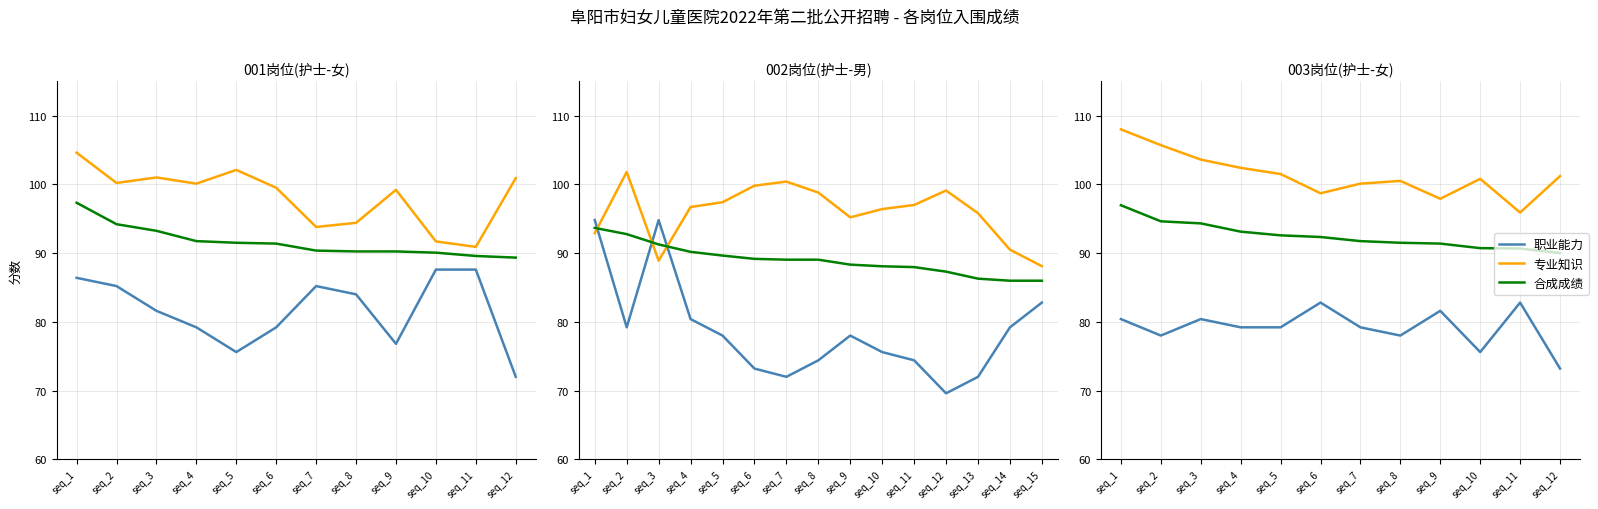

In 专业知识, how many points are lower than both neighbors (excluding endpoints)?

3